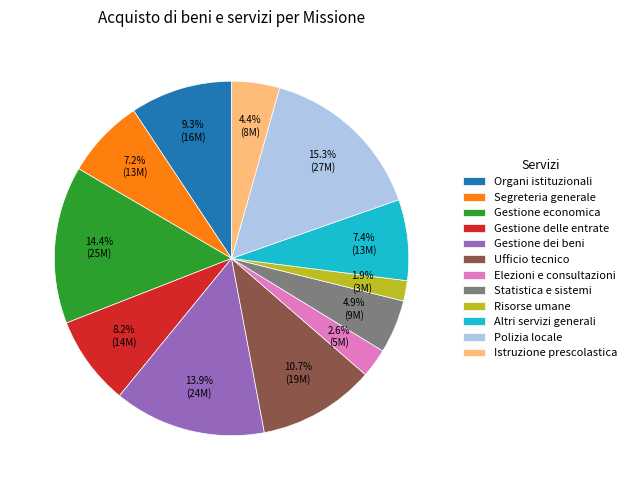

Which has a higher value, Statistica e sistemi or Risorse umane?

Statistica e sistemi